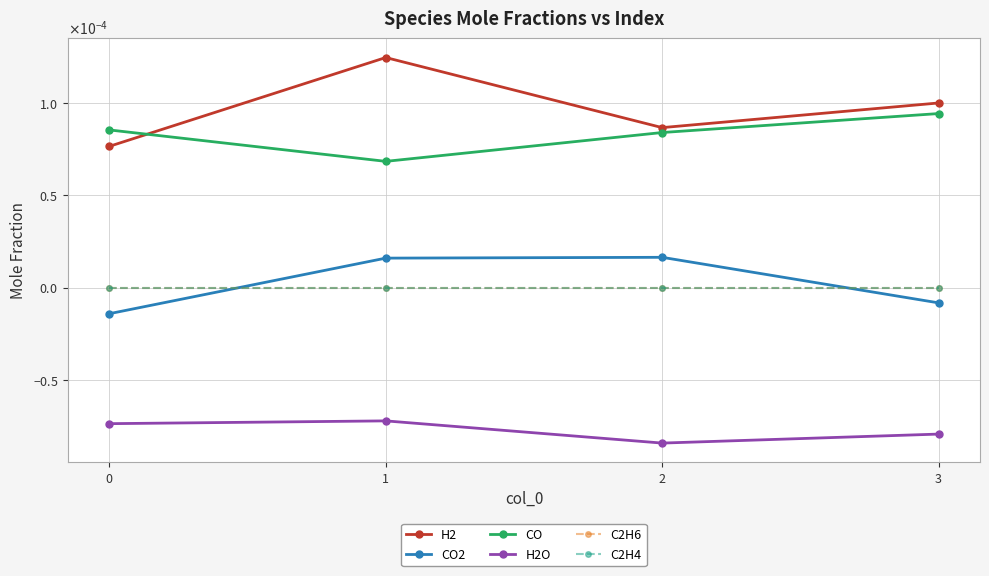

Is the value of C2H4 at 2 greater than the value of H2O at 3?

Yes